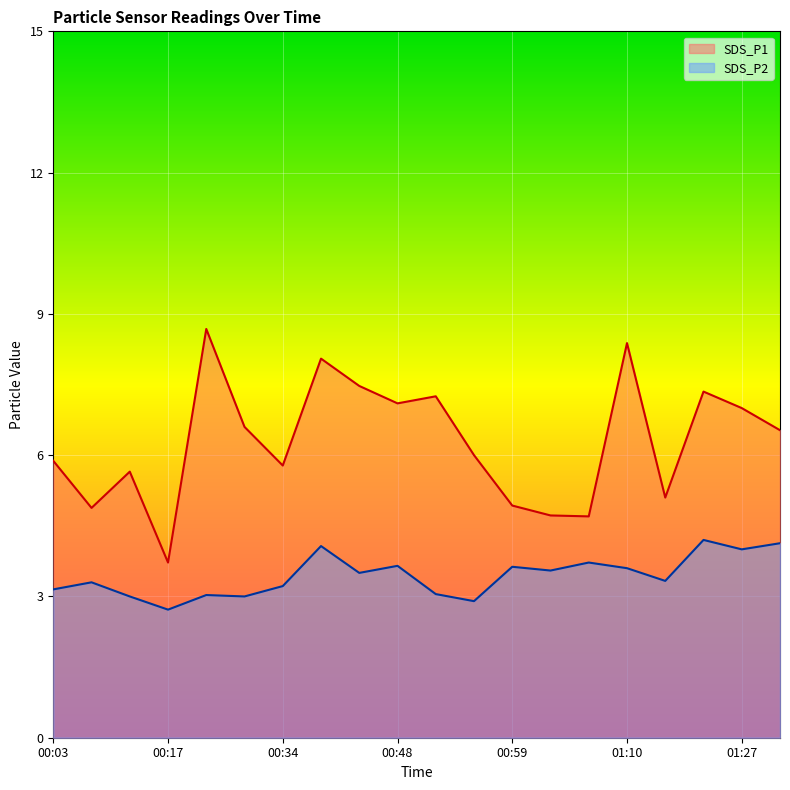

Rank the series by their maximum value, from highest to lowest.

SDS_P1, SDS_P2